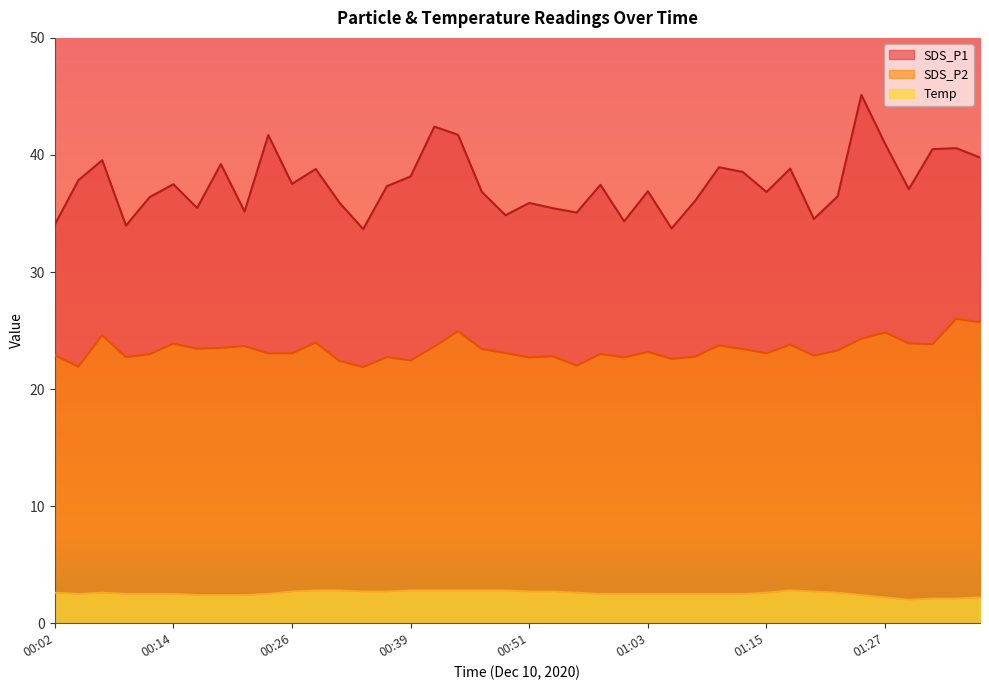

What is the average value of the SDS_P1 series?

37.5